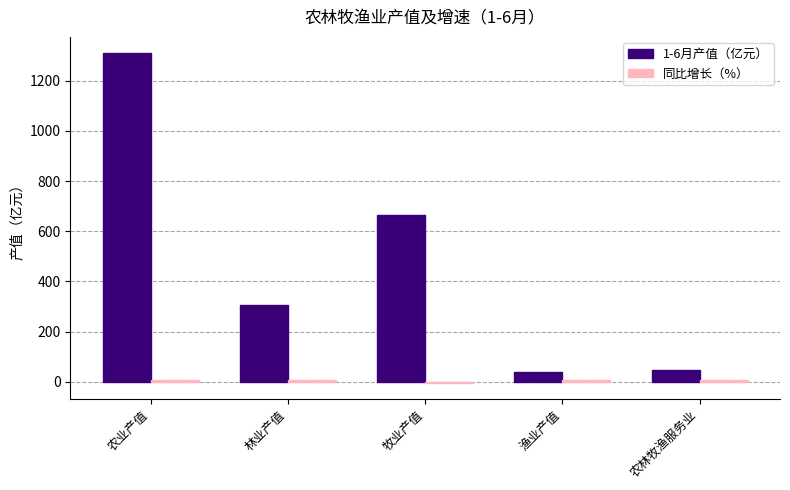

What is the spread (max minus min) of values at 林业产值?

298.7